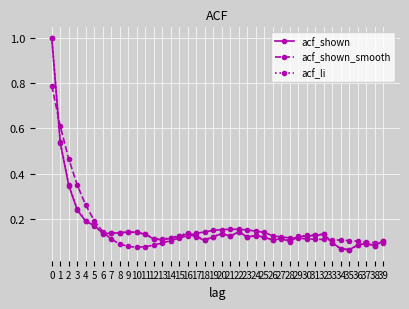

What is the greatest value displayed?

1.0